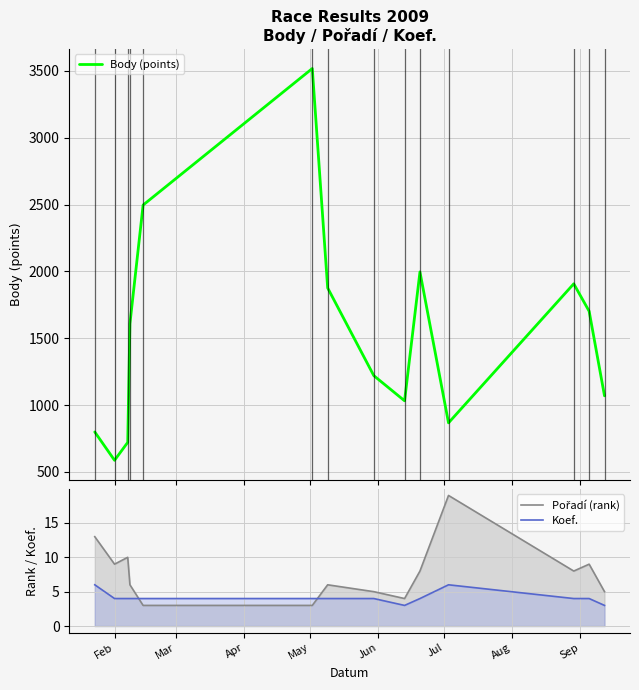

Reading right to left, transcribe all the data shown in this chart.

Body (points): 1069	1702	1907	867	1996	1032	1220	1876	3517	2496	1608	721	587	799
Pořadí (rank): 5	9	8	19	8	4	5	6	3	3	6	10	9	13
Koef.: 3	4	4	6	4	3	4	4	4	4	4	4	4	6